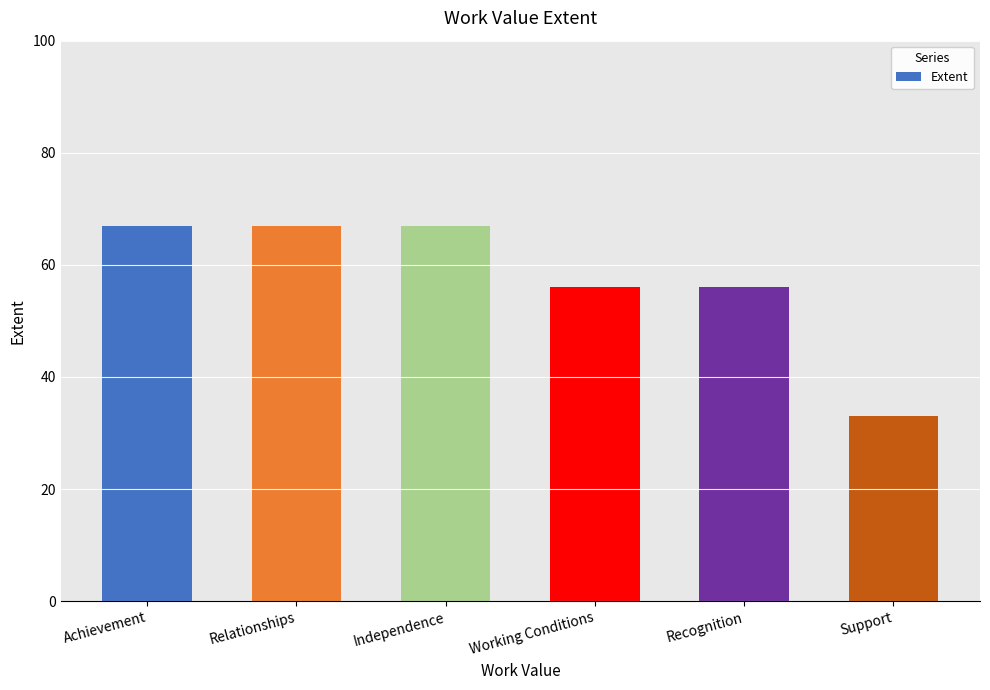

What is the minimum value shown in the chart?

33